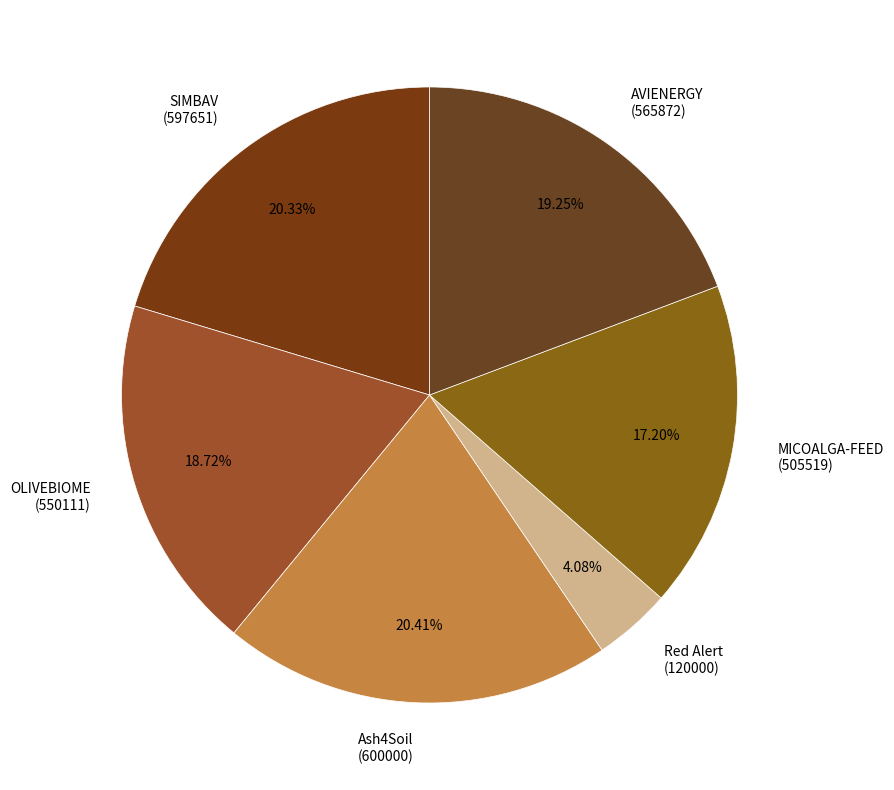

To the nearest percent, what is the difference between the largest and smallest slice percentages?

16%